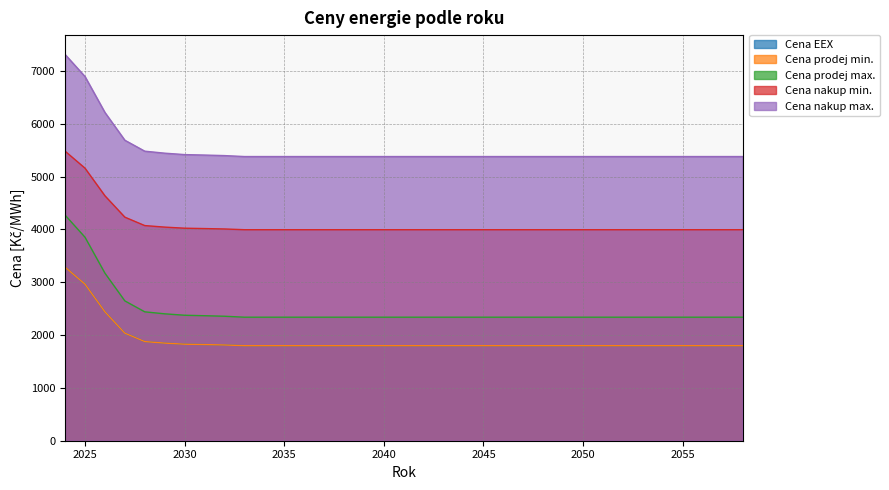

At which label does Cena prodej max. reach its peak?

2024